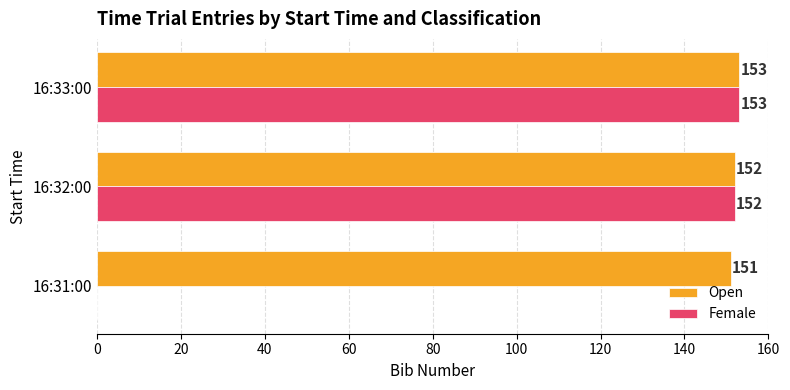

The value of Female at 16:32:00 is 31. True or false?

False